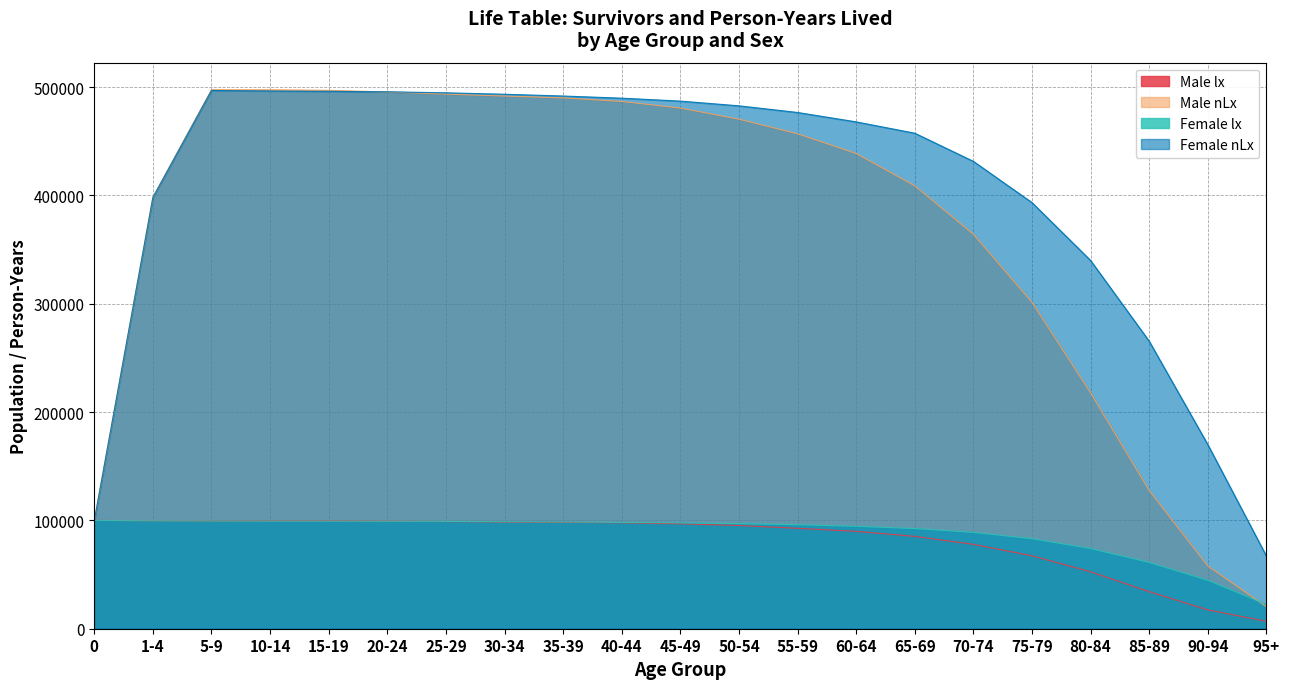

Reading left to right, transcribe all the data shown in this chart.

Male lx: 0=100000	1-4=99692	5-9=99555	10-14=99547	15-19=99509	20-24=99300	25-29=98937	30-34=98504	35-39=98215	40-44=97810	45-49=96849	50-54=95313	55-59=92712	60-64=89928	65-69=85255	70-74=77919	75-79=67330	80-84=52599	85-89=34200	90-94=17419	95+=6832
Male nLx: 0=99747	1-4=398448	5-9=497752	10-14=497657	15-19=497079	20-24=495607	25-29=493626	30-34=491821	35-39=490128	40-44=486829	45-49=480736	50-54=470486	55-59=457002	60-64=438757	65-69=408972	70-74=364245	75-79=301386	80-84=217820	85-89=127608	90-94=57959	95+=20343
Female lx: 0=100000	1-4=99679	5-9=99481	10-14=99336	15-19=99261	20-24=99205	25-29=99090	30-34=98819	35-39=98561	40-44=98152	45-49=97755	50-54=97050	55-59=96013	60-64=94572	65-69=92462	70-74=88986	75-79=83094	80-84=74061	85-89=61195	90-94=44756	95+=22366
Female nLx: 0=99749	1-4=398225	5-9=496994	10-14=496507	15-19=496178	20-24=495751	25-29=494801	30-34=493472	35-39=491841	40-44=489853	45-49=487153	50-54=482787	55-59=476651	60-64=467977	65-69=457523	70-74=431530	75-79=393456	80-84=340030	85-89=265498	90-94=170073	95+=67098